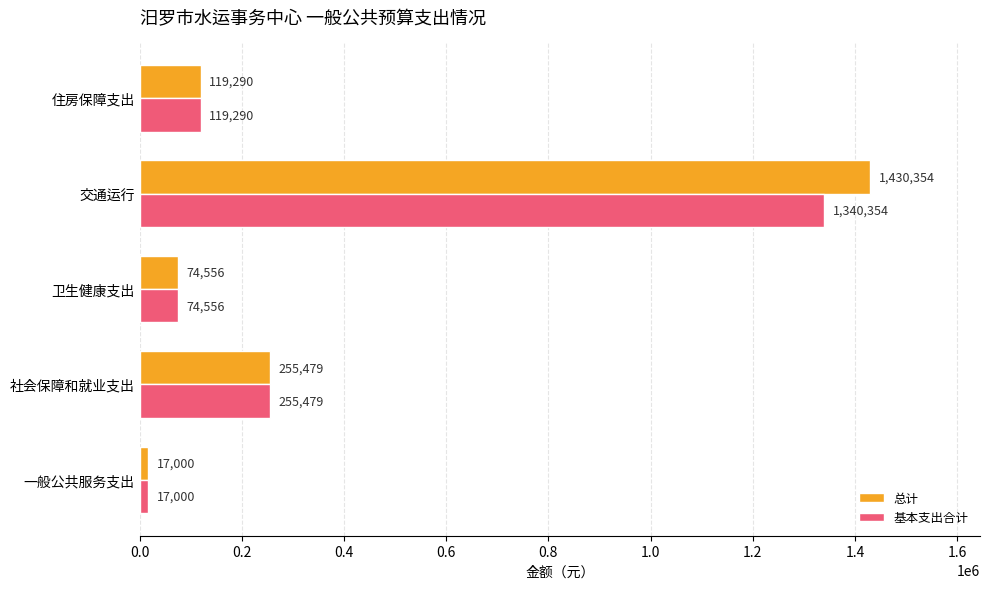

The value of 基本支出合计 at 住房保障支出 is 25893. True or false?

False